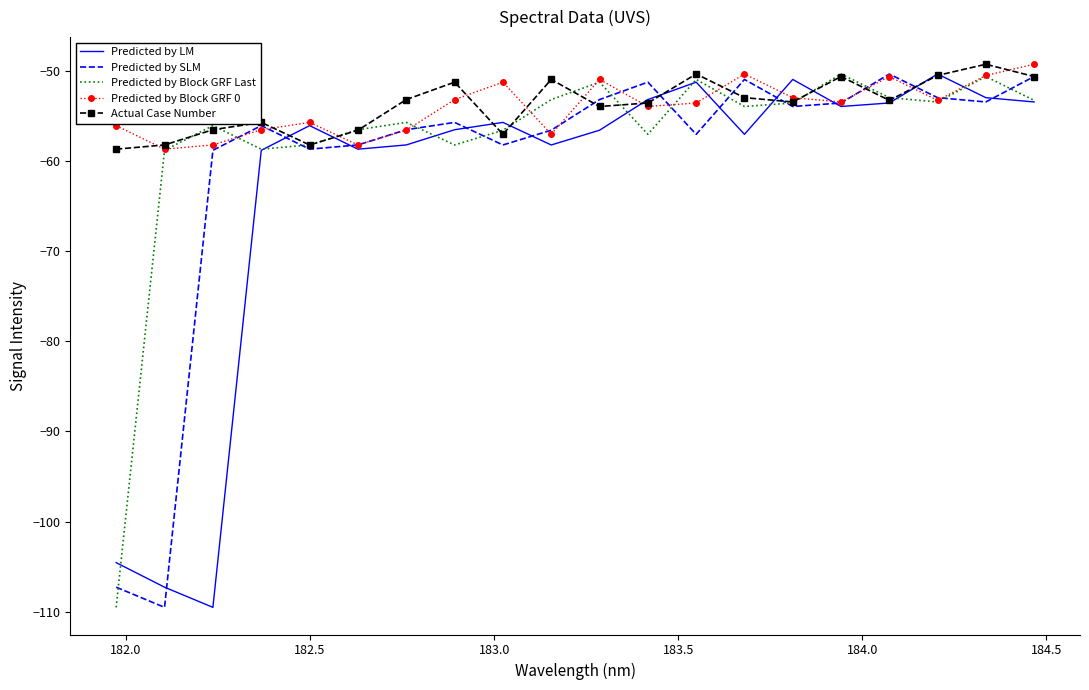

What is the minimum value shown in the chart?

-109.5